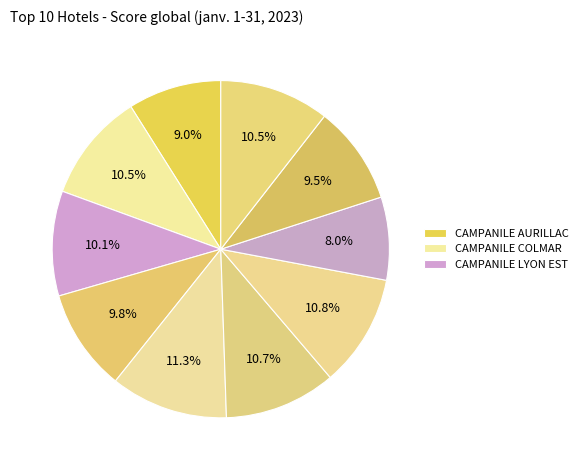

Which slice is the largest?

CAMPANILE NANTES OUEST